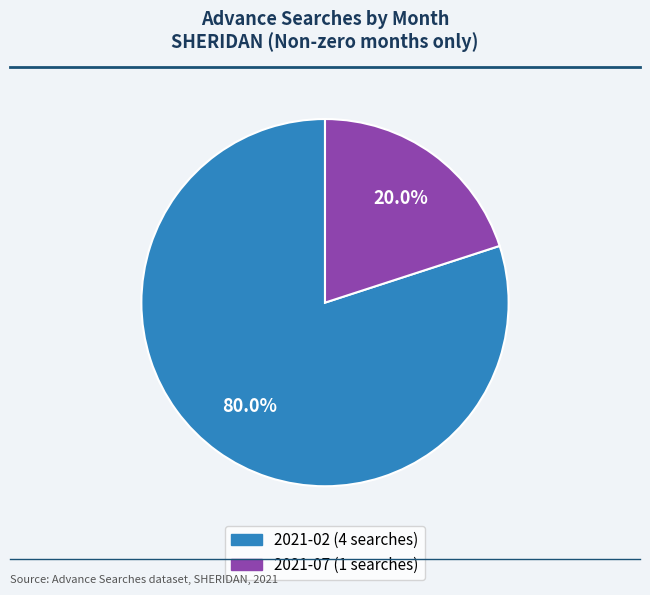

Which category accounts for the majority?

2021-02